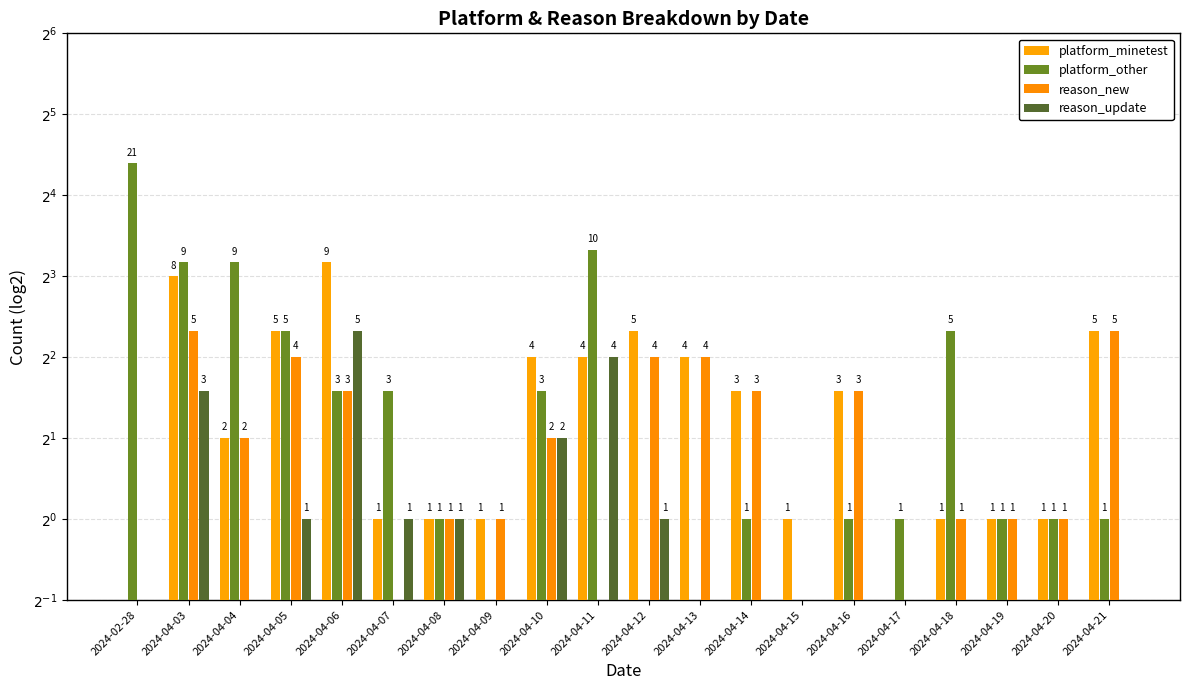

Read the reason_new value at 2024-04-14.

3.0